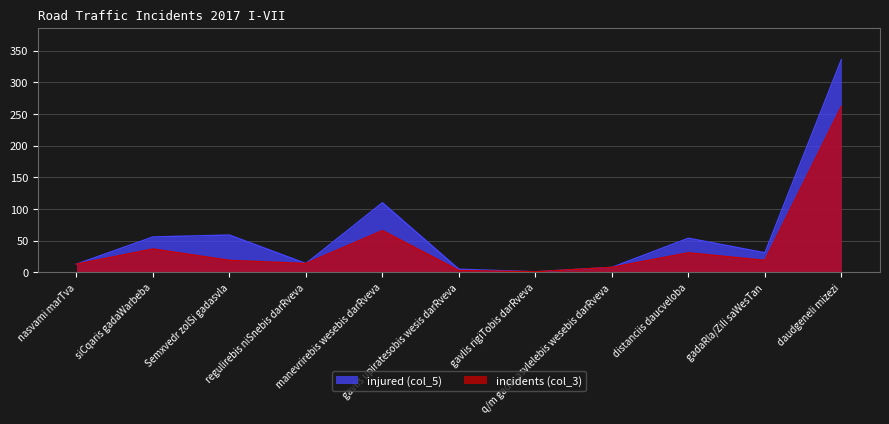

What is the sum of all injured (col_5) values?

687